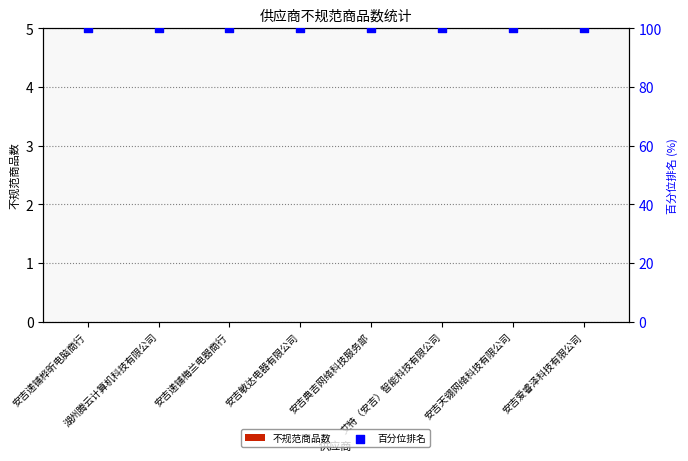

Which series reaches the minimum Y coordinate?

不规范商品数